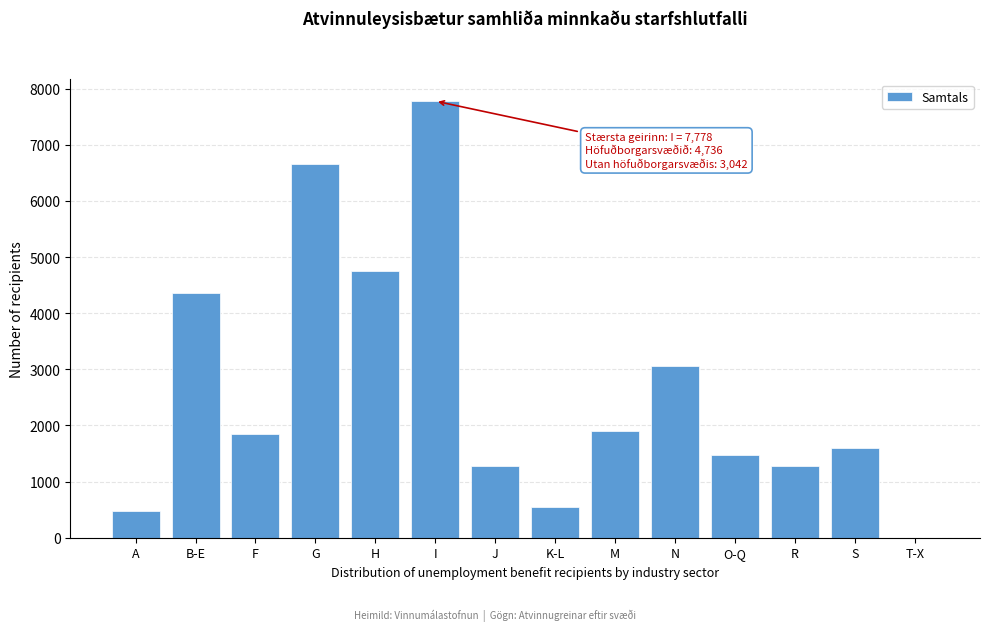

What is the greatest value displayed?

7778